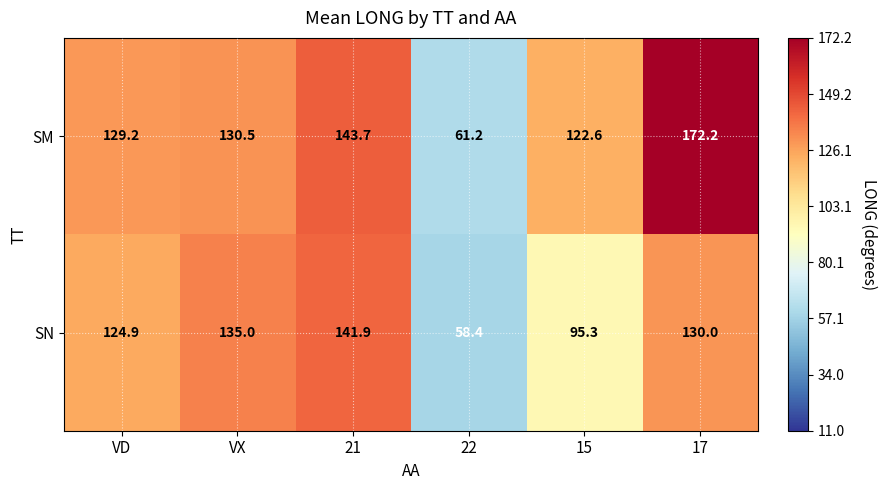

What is the total value across all series at VD?

254.1